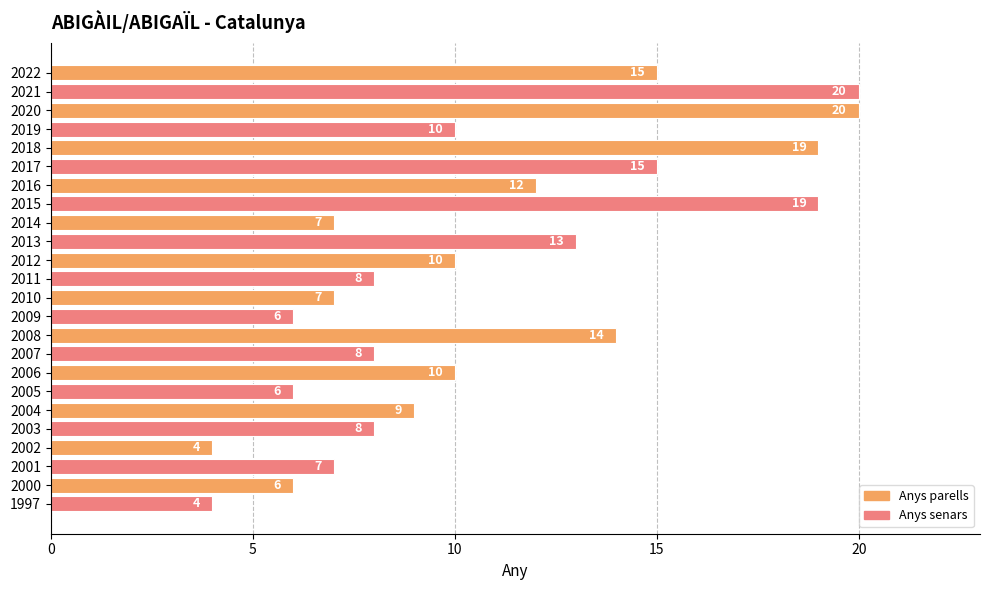

Are the bars horizontal?

Yes